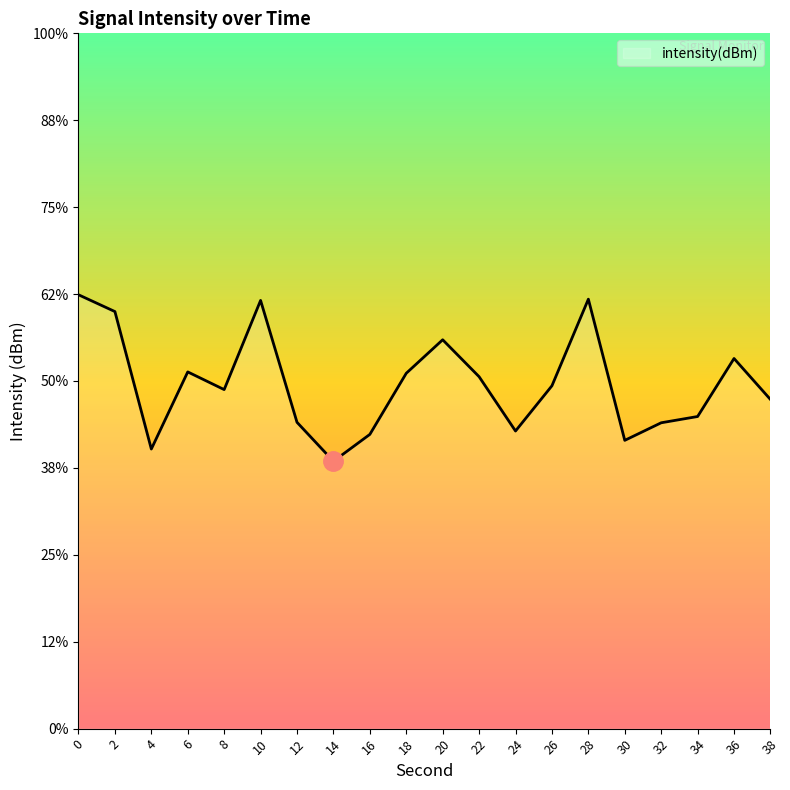

Rank the categories by value from lowest to highest.

14, 4, 30, 16, 24, 32, 12, 34, 38, 8, 26, 22, 18, 6, 36, 20, 2, 10, 28, 0